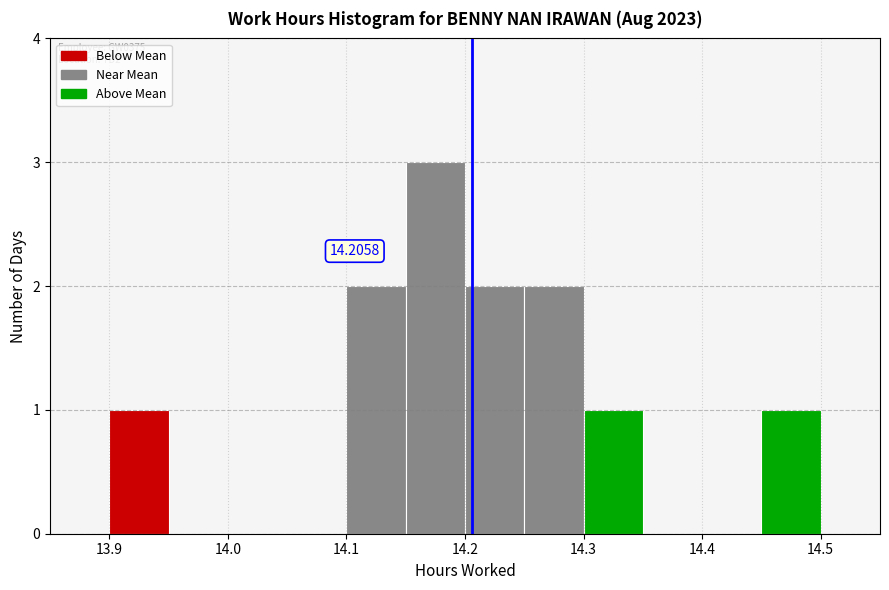

Over which range of the x-axis is the bar tallest?

14.15 to 14.20